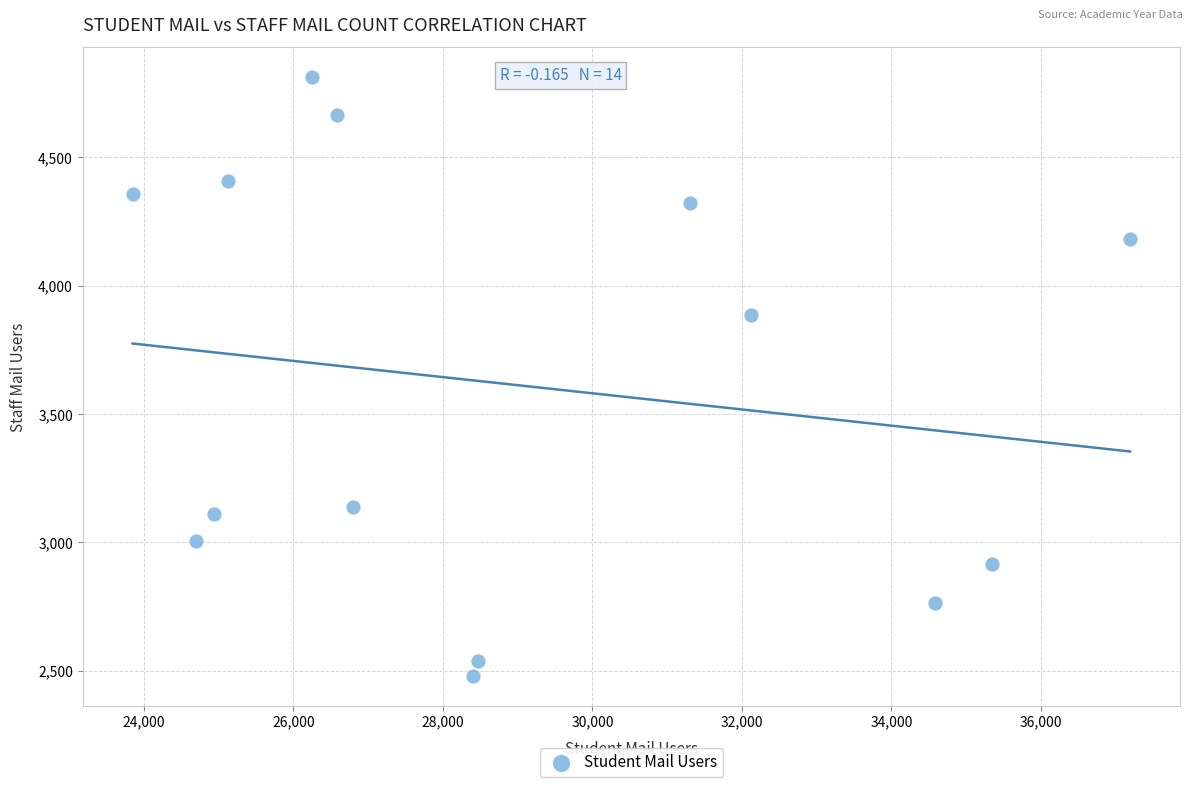

What Y value in the scatter plot is closest to 3646?

3884